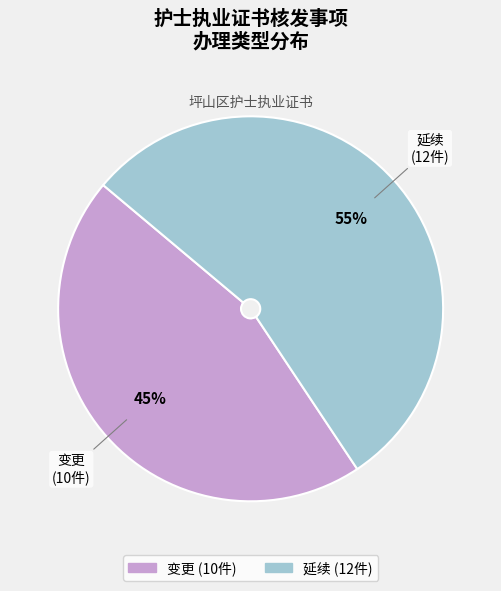

Does 延续 represent more than half of the total?

Yes